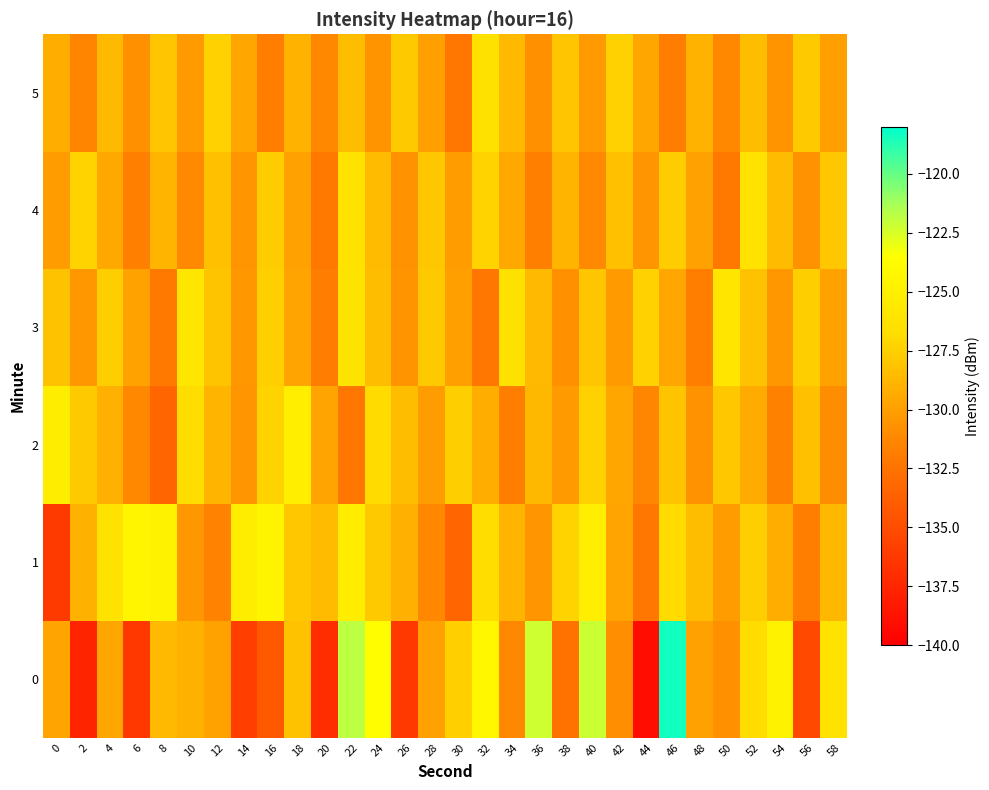

Rank the series by their maximum value, from lowest to highest.

5, 4, 3, 2, 1, 0